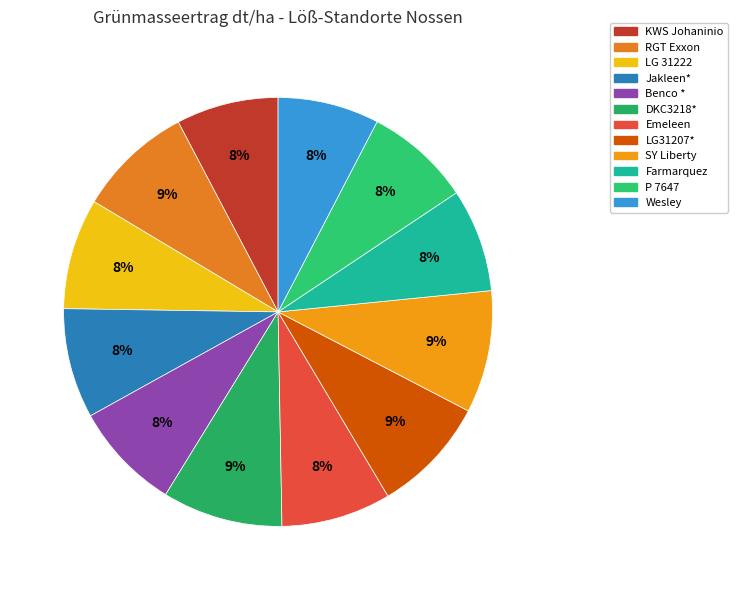

Is there a majority slice in this chart?

No